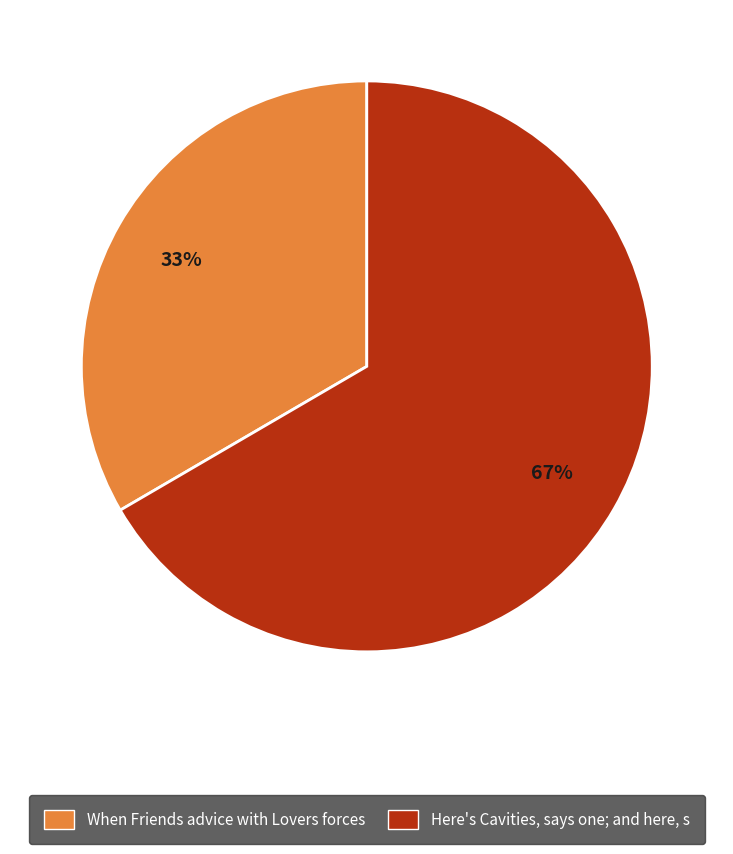

Combined, do Here's Cavities, says one; and here, s and When Friends advice with Lovers forces account for over 50%?

Yes